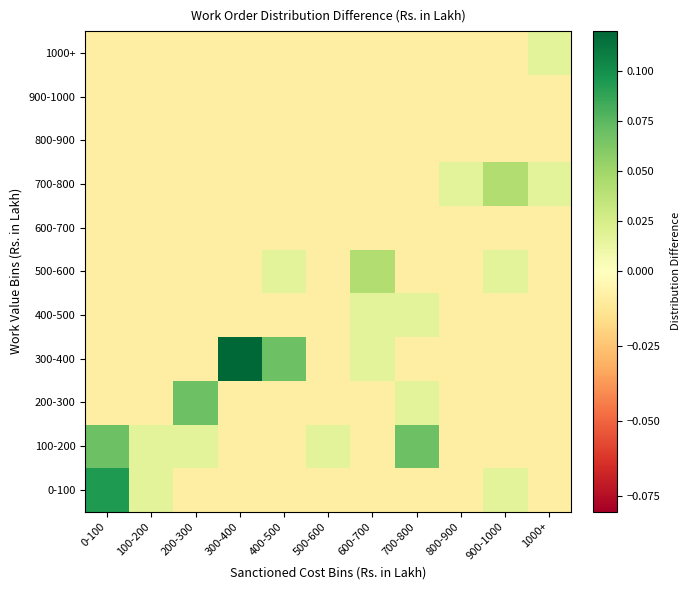

At how many categories does at least one series exceed 0?

11